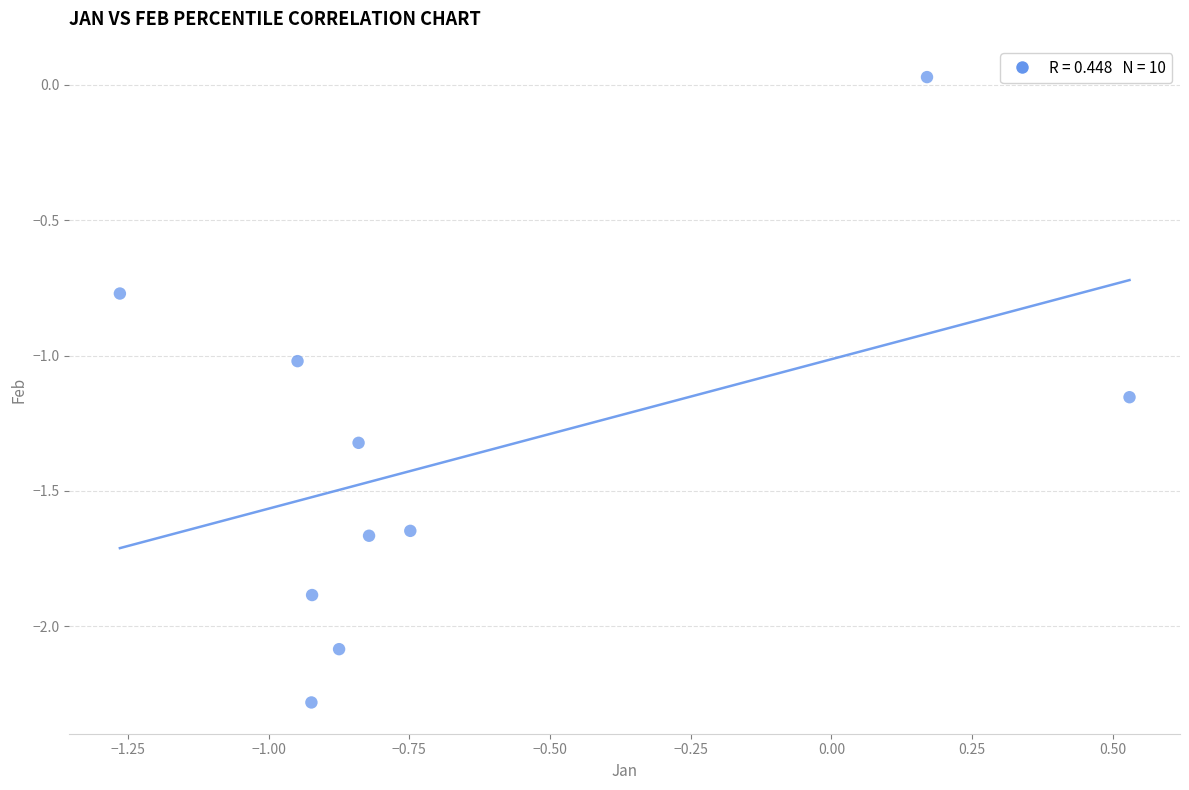

What is the average Y value?

-1.4